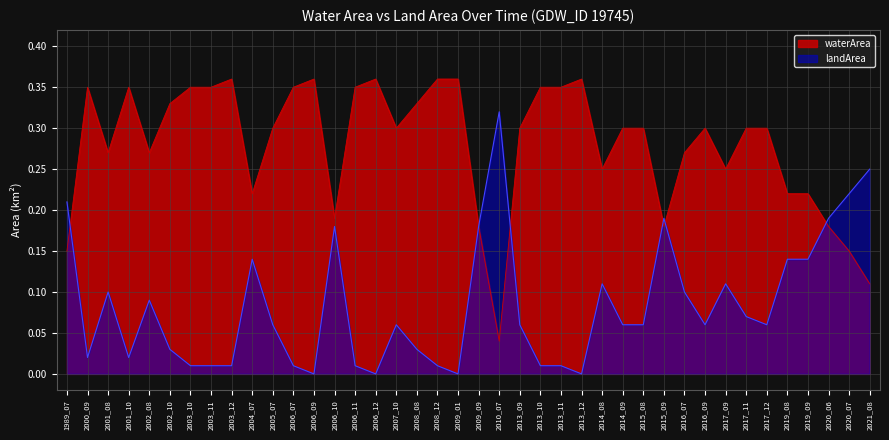

How many times do waterArea and landArea cross each other?

5